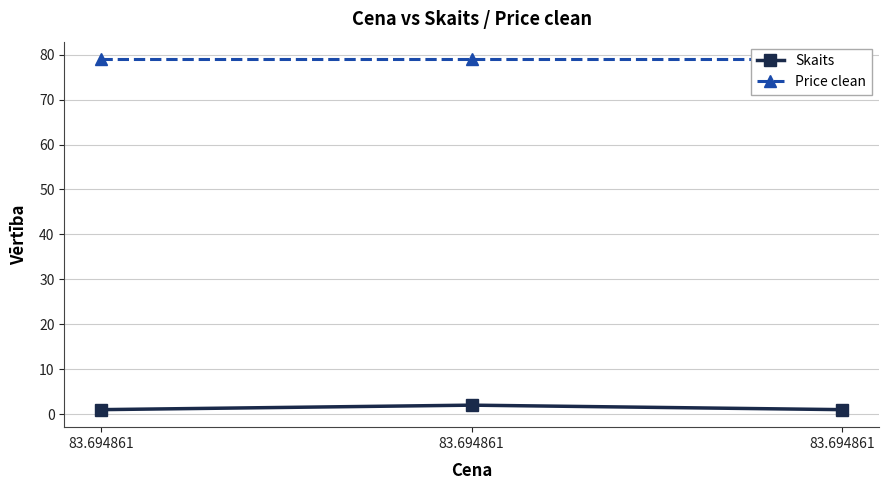

Which series changed the most between 83.694861 and 83.694861?

Skaits